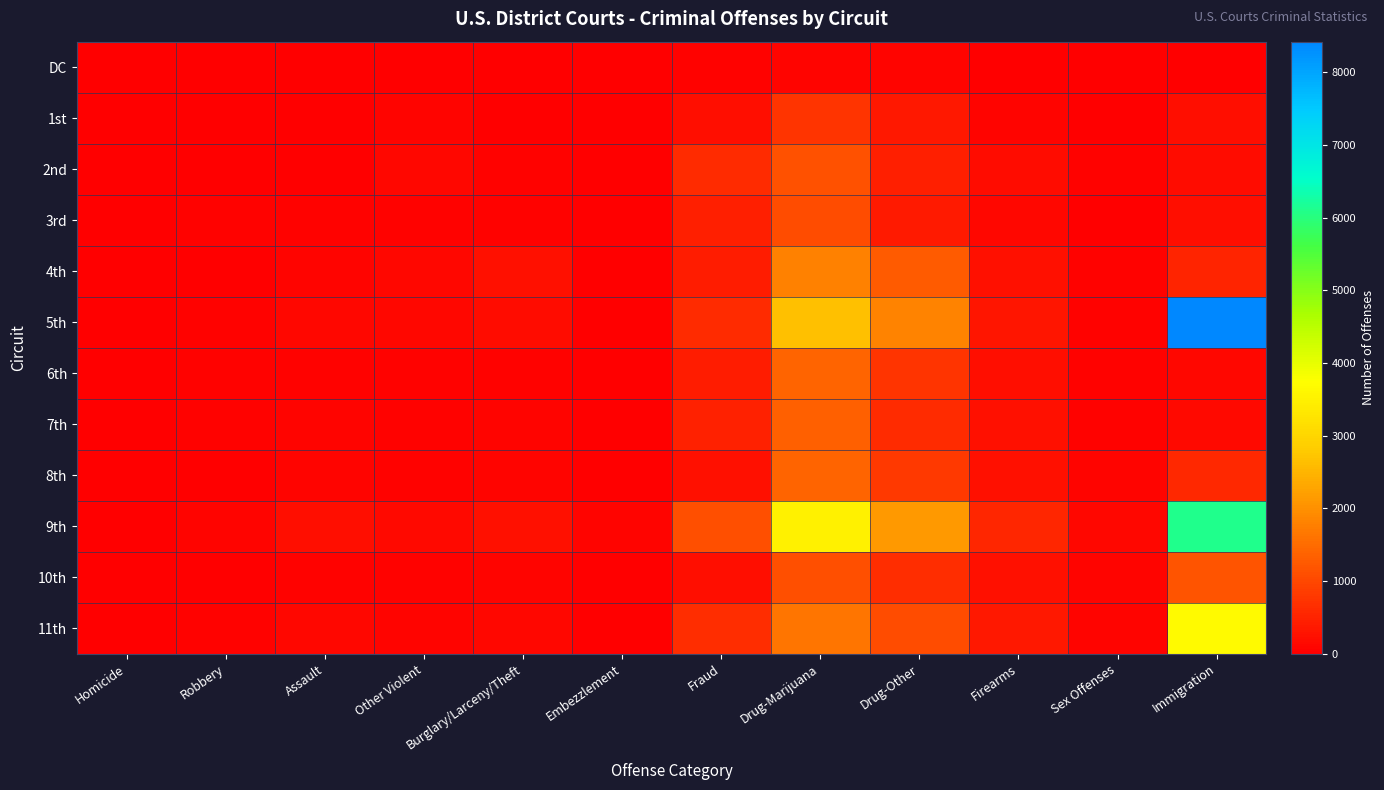

Reading left to right, list all the values displayed in this chart.

DC: Homicide=0	Robbery=2	Assault=9	Other Violent=10	Burglary/Larceny/Theft=5	Embezzlement=2	Fraud=42	Drug-Marijuana=67	Drug-Other=85	Firearms=27	Sex Offenses=31	Immigration=1
1st: Homicide=3	Robbery=8	Assault=9	Other Violent=83	Burglary/Larceny/Theft=21	Embezzlement=2	Fraud=199	Drug-Marijuana=729	Drug-Other=356	Firearms=86	Sex Offenses=15	Immigration=212
2nd: Homicide=1	Robbery=15	Assault=16	Other Violent=109	Burglary/Larceny/Theft=35	Embezzlement=11	Fraud=601	Drug-Marijuana=1136	Drug-Other=445	Firearms=173	Sex Offenses=53	Immigration=178
3rd: Homicide=2	Robbery=35	Assault=36	Other Violent=54	Burglary/Larceny/Theft=51	Embezzlement=24	Fraud=431	Drug-Marijuana=1059	Drug-Other=379	Firearms=105	Sex Offenses=18	Immigration=222
4th: Homicide=5	Robbery=24	Assault=81	Other Violent=112	Burglary/Larceny/Theft=259	Embezzlement=20	Fraud=399	Drug-Marijuana=1800	Drug-Other=1275	Firearms=253	Sex Offenses=45	Immigration=519
5th: Homicide=9	Robbery=35	Assault=119	Other Violent=127	Burglary/Larceny/Theft=165	Embezzlement=28	Fraud=597	Drug-Marijuana=2650	Drug-Other=1821	Firearms=298	Sex Offenses=53	Immigration=8423
6th: Homicide=4	Robbery=42	Assault=57	Other Violent=56	Burglary/Larceny/Theft=57	Embezzlement=18	Fraud=397	Drug-Marijuana=1401	Drug-Other=735	Firearms=210	Sex Offenses=41	Immigration=131
7th: Homicide=5	Robbery=36	Assault=66	Other Violent=52	Burglary/Larceny/Theft=81	Embezzlement=18	Fraud=490	Drug-Marijuana=1344	Drug-Other=606	Firearms=242	Sex Offenses=60	Immigration=134
8th: Homicide=8	Robbery=30	Assault=77	Other Violent=46	Burglary/Larceny/Theft=84	Embezzlement=21	Fraud=251	Drug-Marijuana=1398	Drug-Other=793	Firearms=260	Sex Offenses=84	Immigration=578
9th: Homicide=16	Robbery=84	Assault=199	Other Violent=159	Burglary/Larceny/Theft=238	Embezzlement=67	Fraud=1103	Drug-Marijuana=3496	Drug-Other=2138	Firearms=551	Sex Offenses=130	Immigration=6095
10th: Homicide=5	Robbery=23	Assault=64	Other Violent=56	Burglary/Larceny/Theft=89	Embezzlement=12	Fraud=203	Drug-Marijuana=1098	Drug-Other=634	Firearms=242	Sex Offenses=77	Immigration=1158
11th: Homicide=13	Robbery=42	Assault=116	Other Violent=78	Burglary/Larceny/Theft=99	Embezzlement=27	Fraud=636	Drug-Marijuana=1614	Drug-Other=1070	Firearms=346	Sex Offenses=90	Immigration=3680